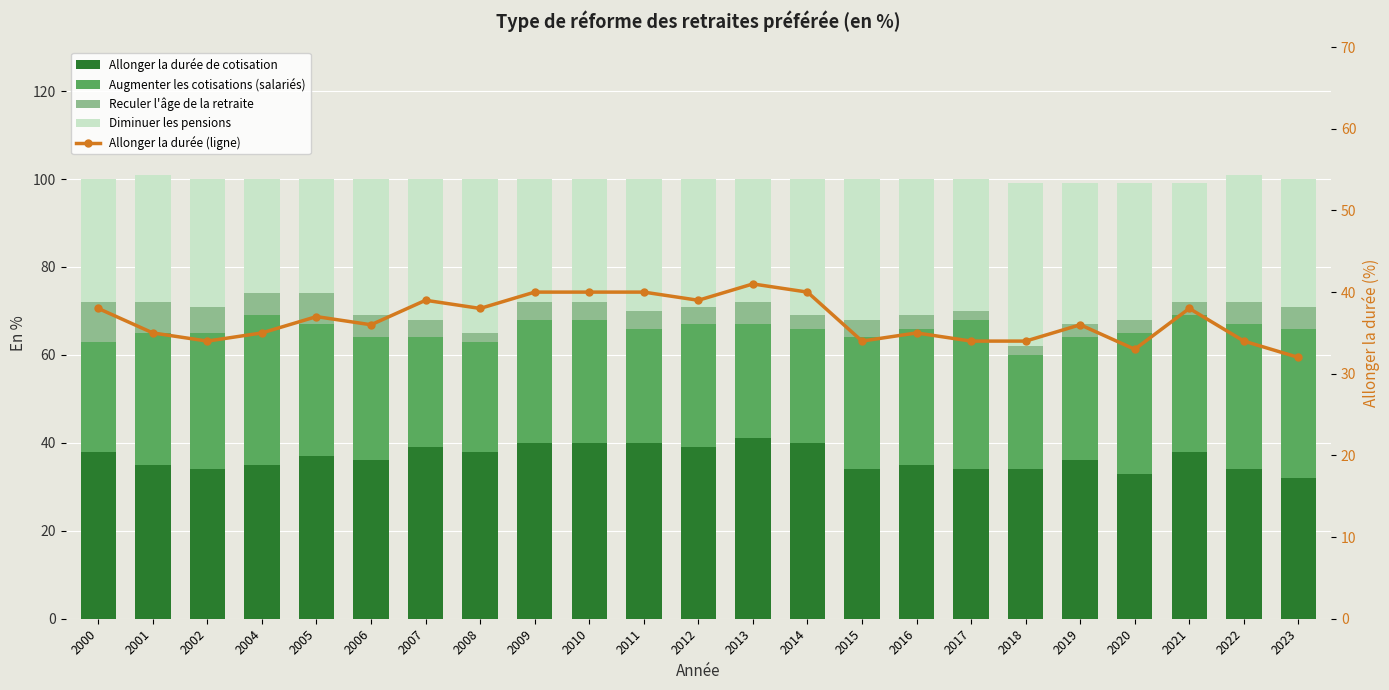

At which label is Augmenter les cotisations (salariés) closest to 29?

2001